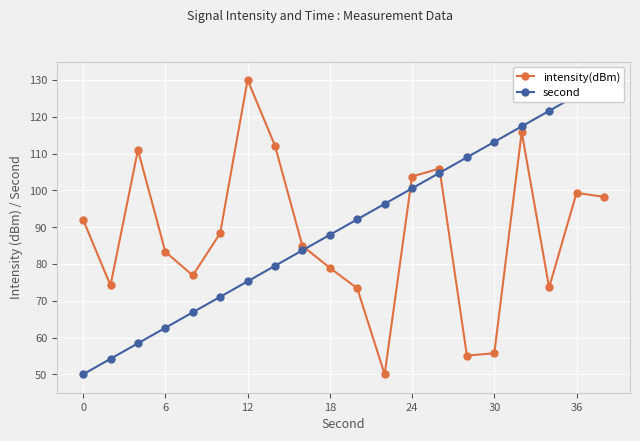

Is it true that second equals 177.6 at 36?

False